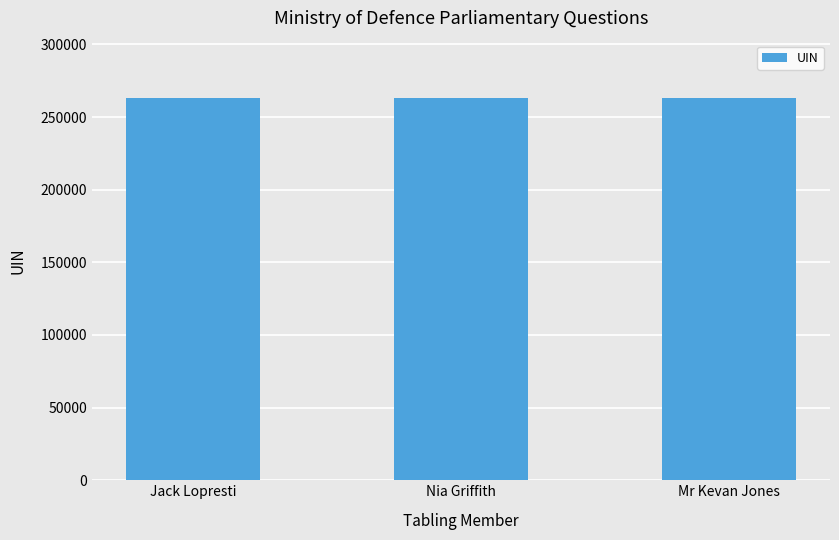

Where does the data first go above 263107?

Jack Lopresti